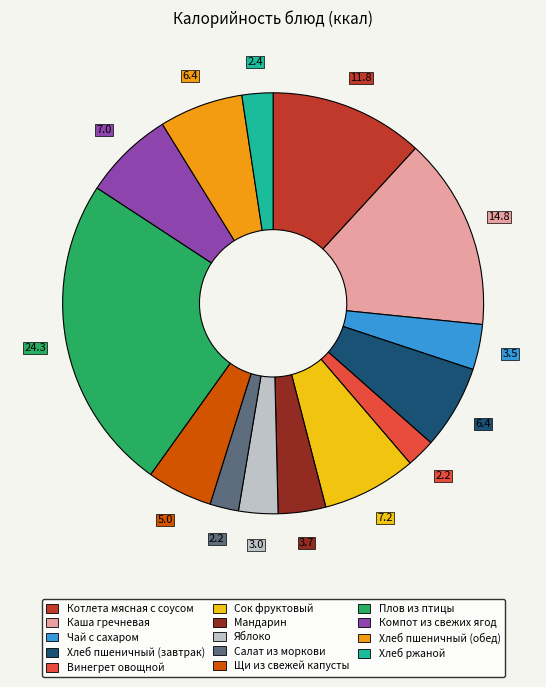

Is it true that Компот из свежих ягод is 12% of the pie?

False